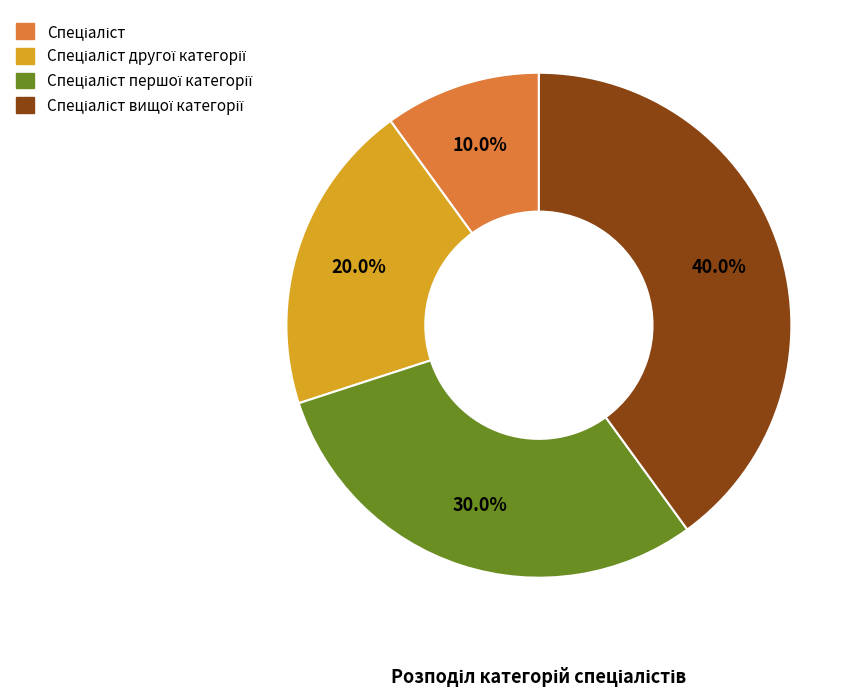

Is there any slice that represents more than half of the pie?

No